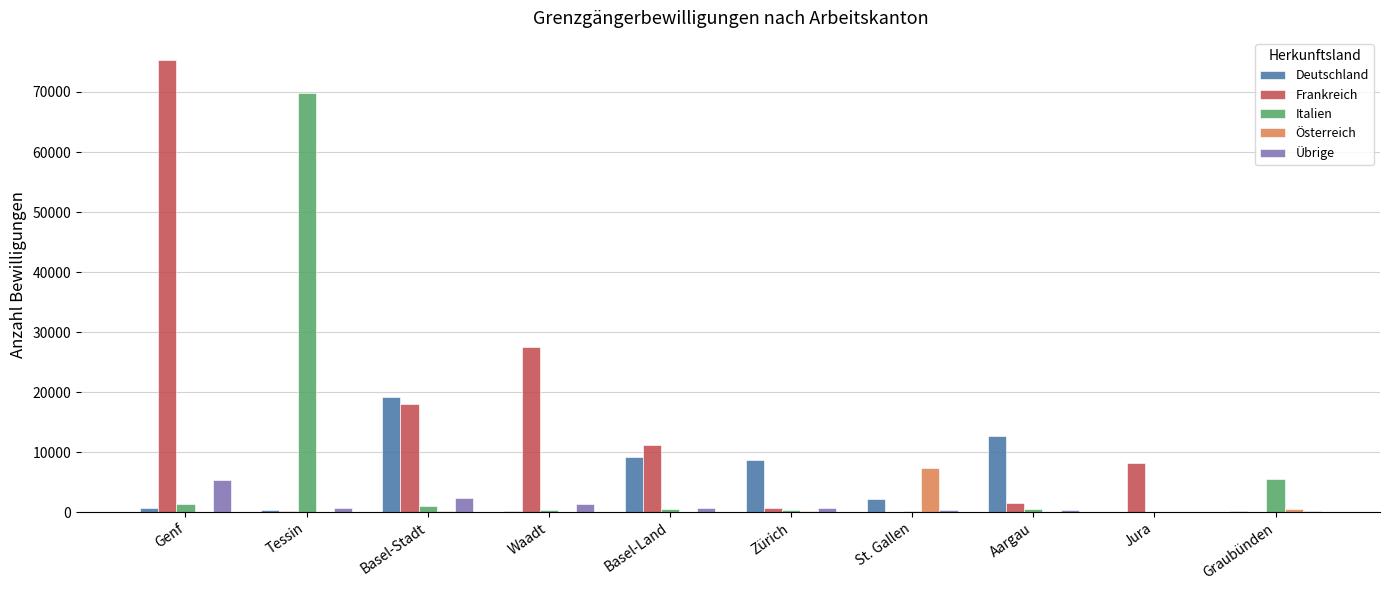

Between Basel-Land and Jura, which series saw the biggest shift?

Deutschland